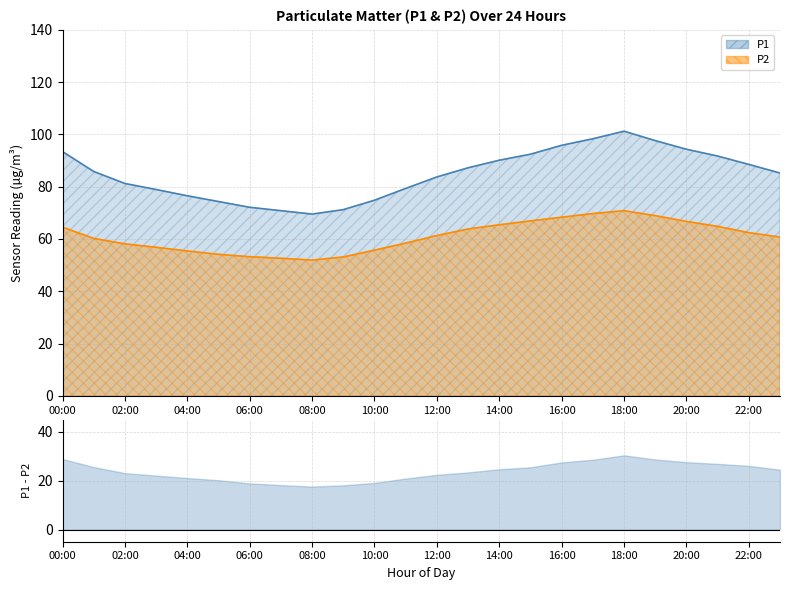

How many values in the P1 series are below 85?

11